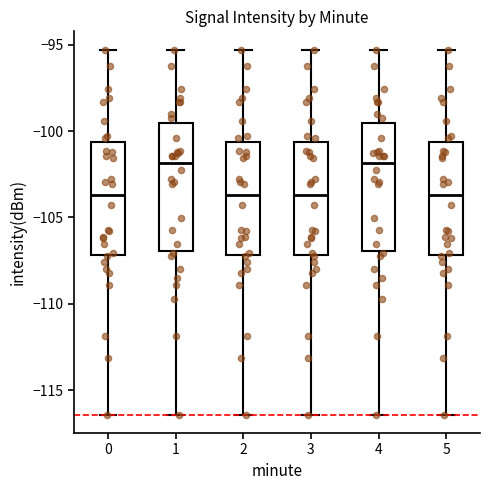

Where does the median line of the box at x = 5 sit on the y-axis? The values are not printed on the chart, so give them approximately, as read against the axis.

-103.5